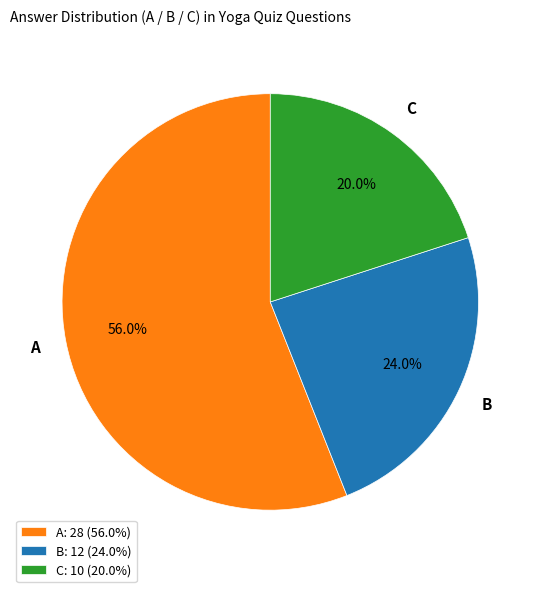

Does any single category account for the majority?

Yes